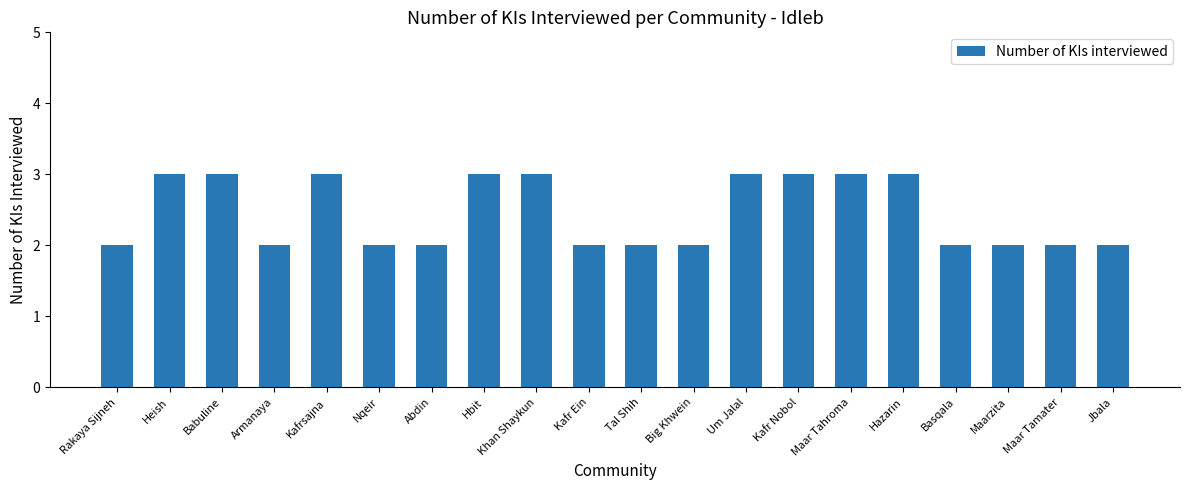

How many values are between 2 and 3?

20